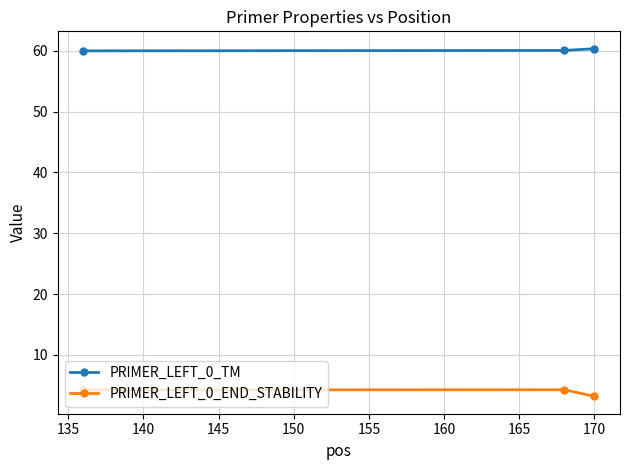

What is the minimum value shown in the chart?

3.2